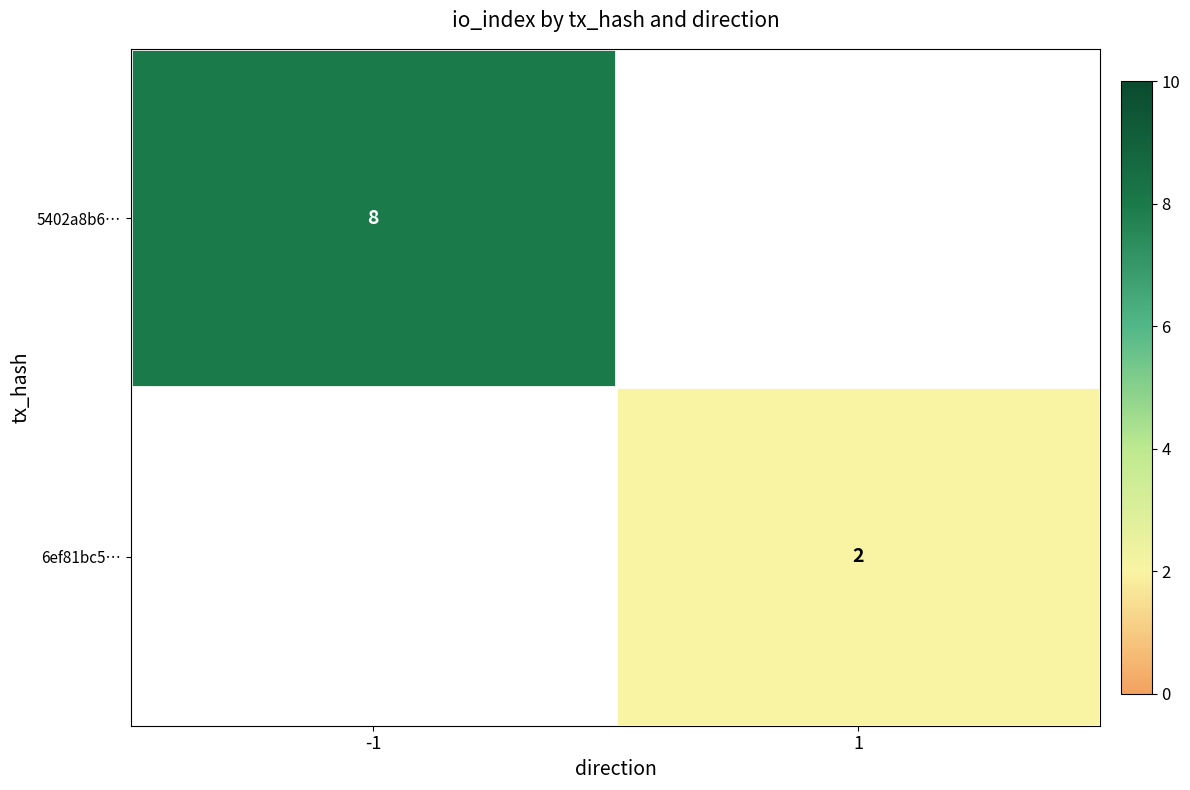

The 6ef81bc5… series shows 2 at 1. True or false?

True